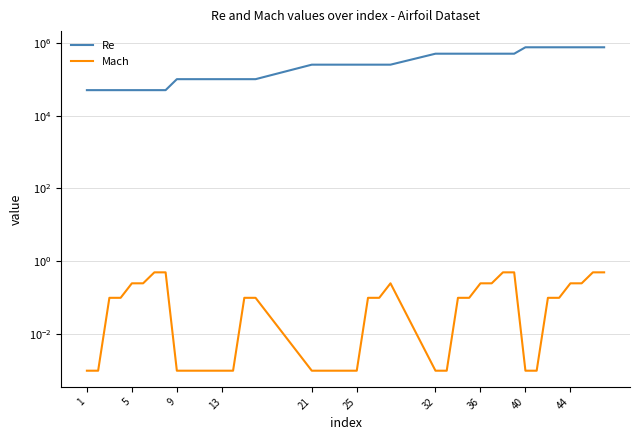

Reading right to left, list all the values displayed in this chart.

Re: 750000.0	750000.0	750000.0	750000.0	750000.0	750000.0	750000.0	750000.0	500000.0	500000.0	500000.0	500000.0	500000.0	500000.0	500000.0	500000.0	250000.0	250000.0	250000.0	250000.0	250000.0	250000.0	250000.0	250000.0	100000.0	100000.0	100000.0	100000.0	100000.0	100000.0	100000.0	100000.0	50000.0	50000.0	50000.0	50000.0	50000.0	50000.0	50000.0	50000.0
Mach: 0.5	0.5	0.2	0.2	0.1	0.1	0.0	0.0	0.5	0.5	0.2	0.2	0.1	0.1	0.0	0.0	0.2	0.1	0.1	0.0	0.0	0.0	0.0	0.0	0.1	0.1	0.0	0.0	0.0	0.0	0.0	0.0	0.5	0.5	0.2	0.2	0.1	0.1	0.0	0.0